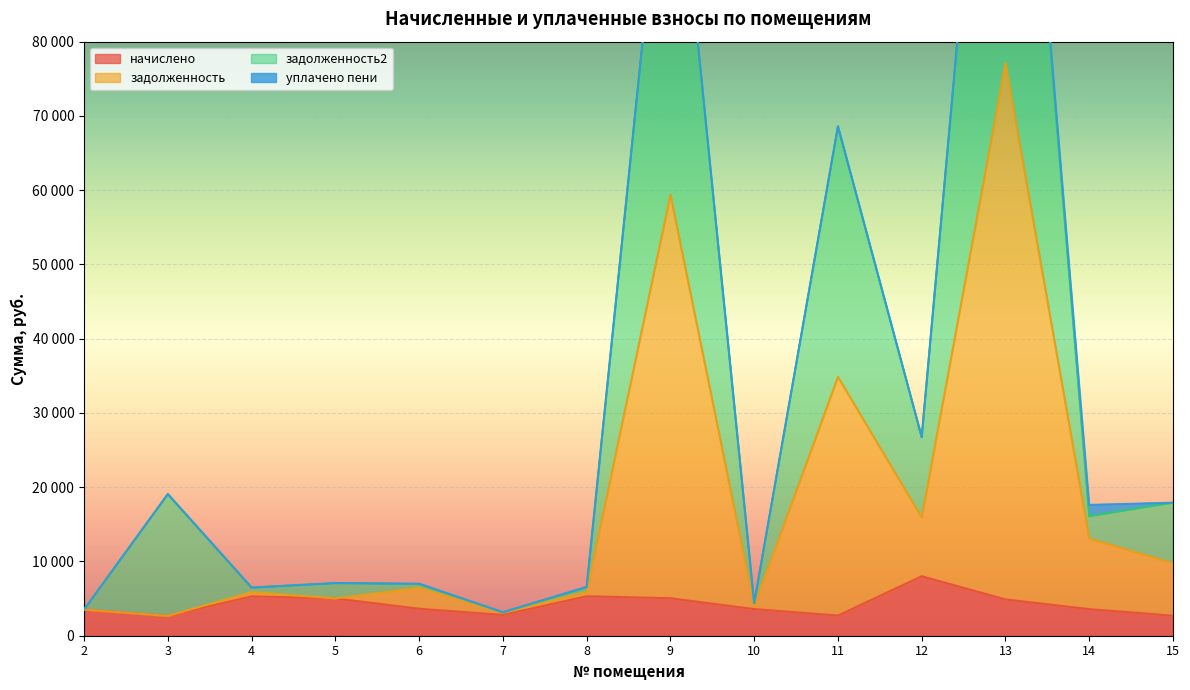

How many values in the задолженность2 series are below 16098?

7